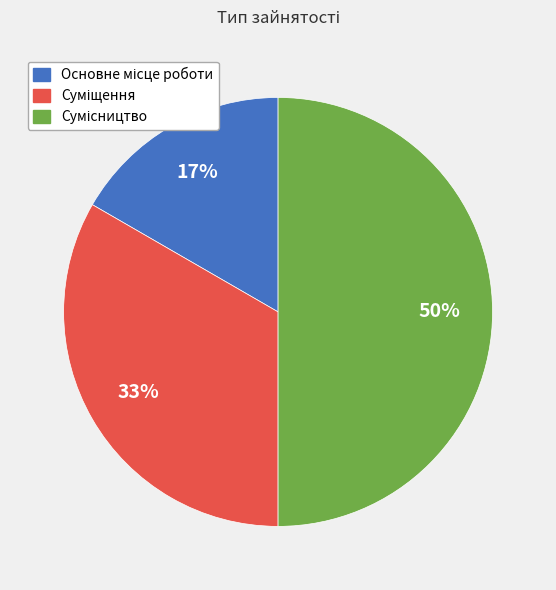

To the nearest percent, what is the difference between the largest and smallest slice percentages?

33%